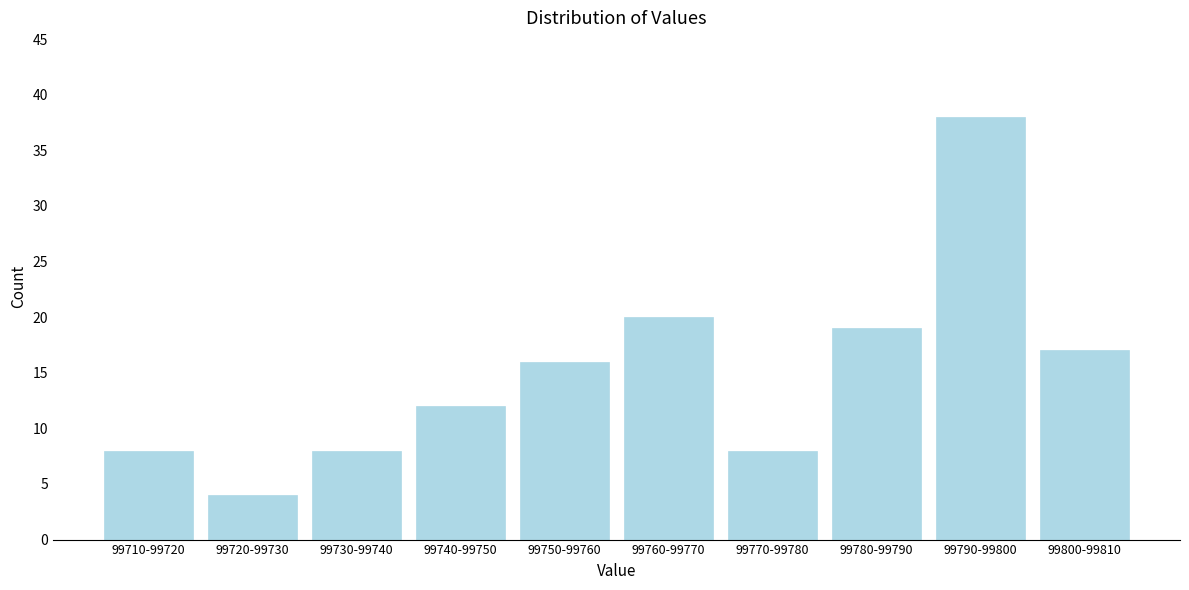

Reading left to right, what are all the values shown in this chart?

8	4	8	12	16	20	8	19	38	17